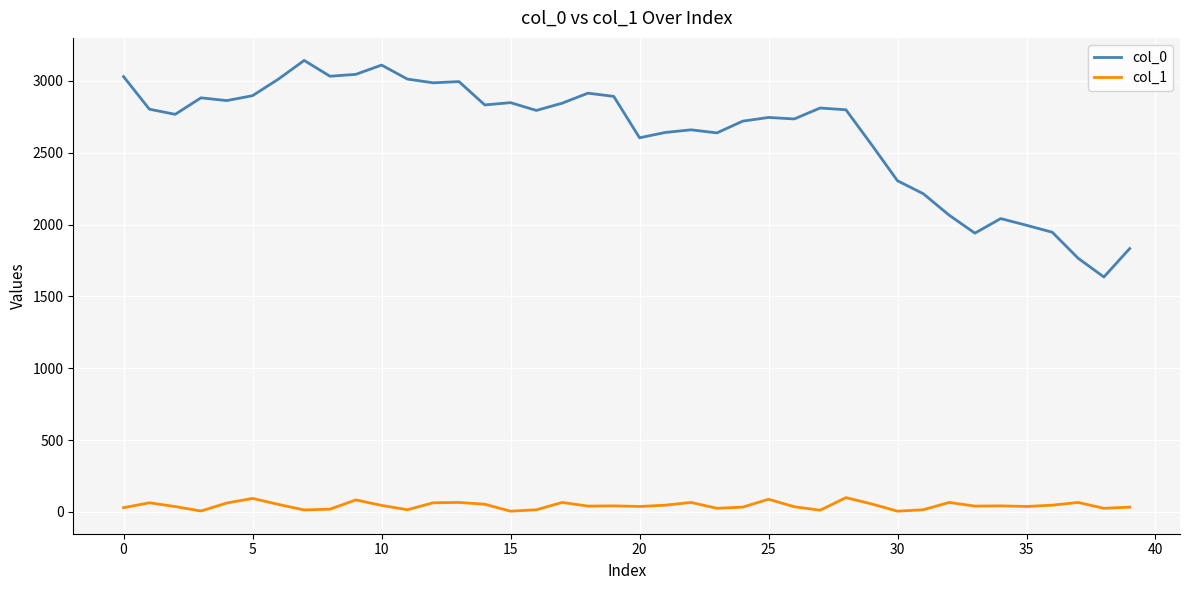

Rank the series by their average value, from highest to lowest.

col_0, col_1